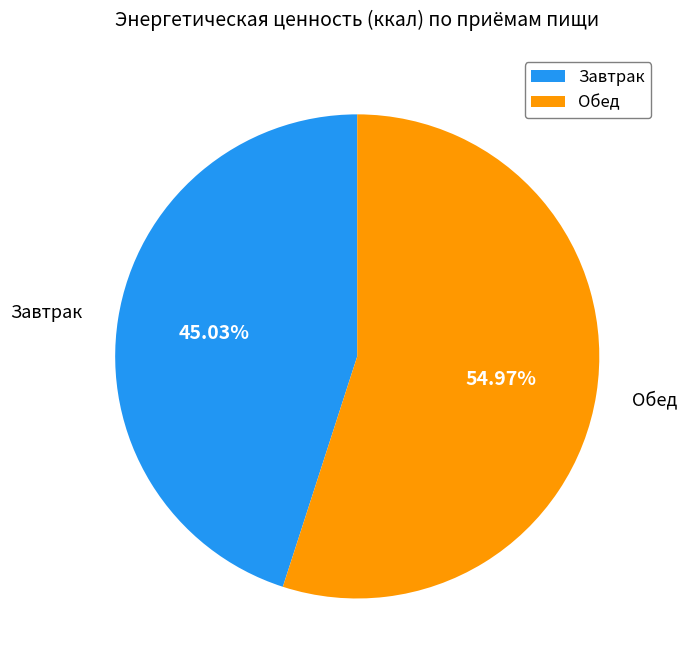

To the nearest percent, what is the average slice percentage?

50%